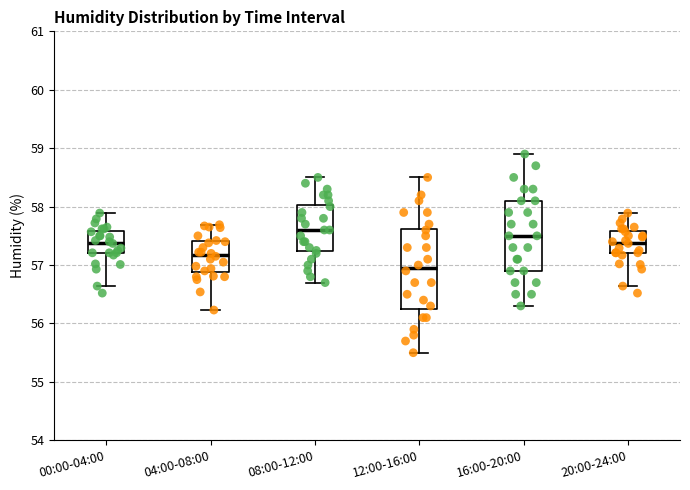

Where does the median line of the box for 20:00-24:00 sit on the y-axis? The values are not printed on the chart, so give them approximately, as read against the axis.

57.4